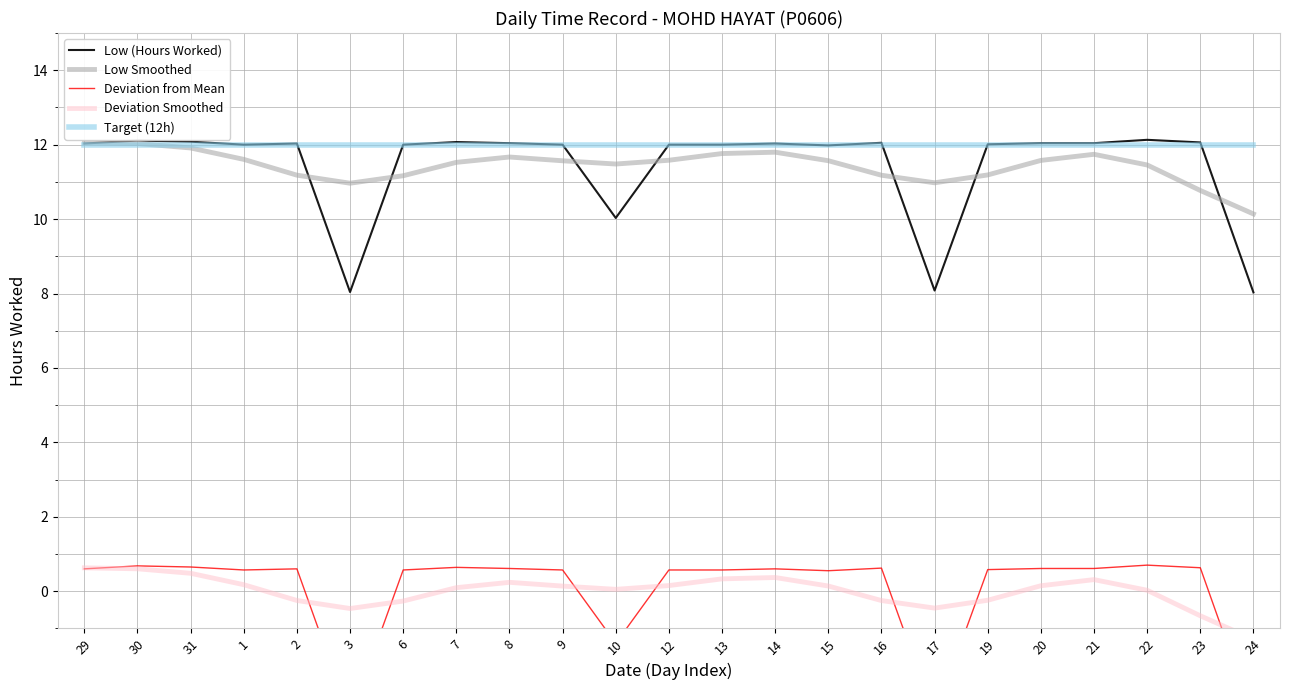

List the labels in order of Low Smoothed value, smallest first.

24, 23, 3, 17, 6, 16, 2, 19, 22, 10, 7, 9, 15, 20, 12, 1, 8, 21, 13, 14, 31, 30, 29